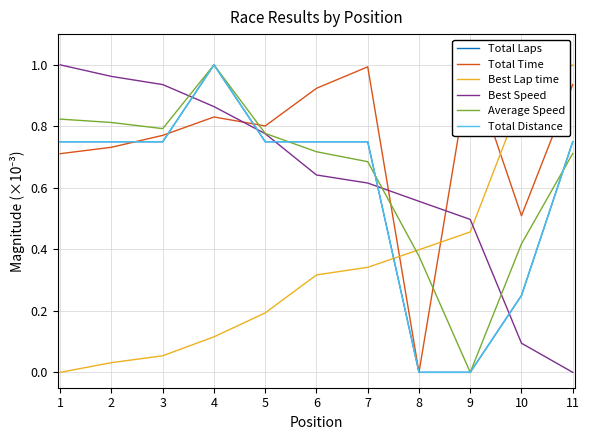

The value of Best Lap time at 3 is 0.0. True or false?

True